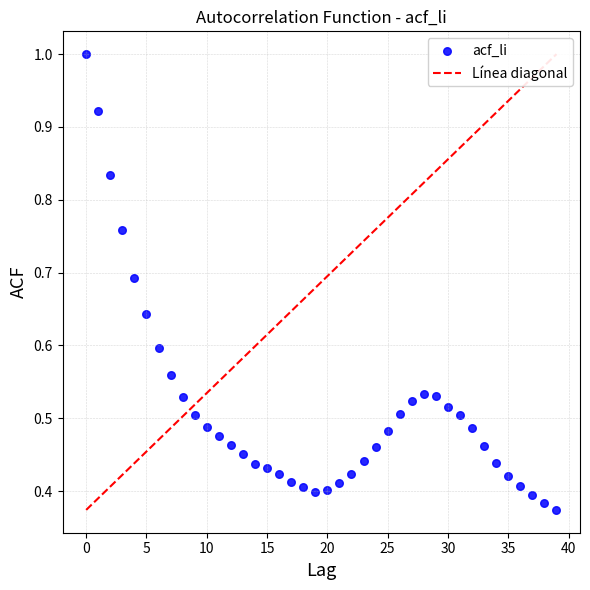

How many data points are displayed?

40